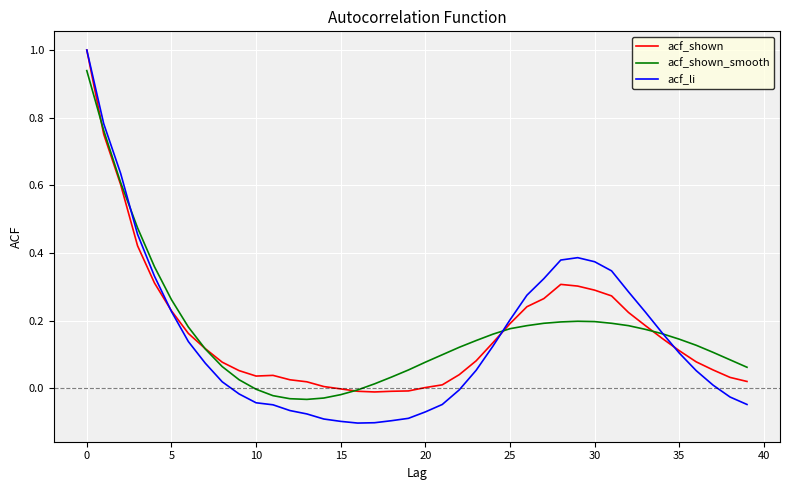

Which series has the widest spread of values?

acf_li